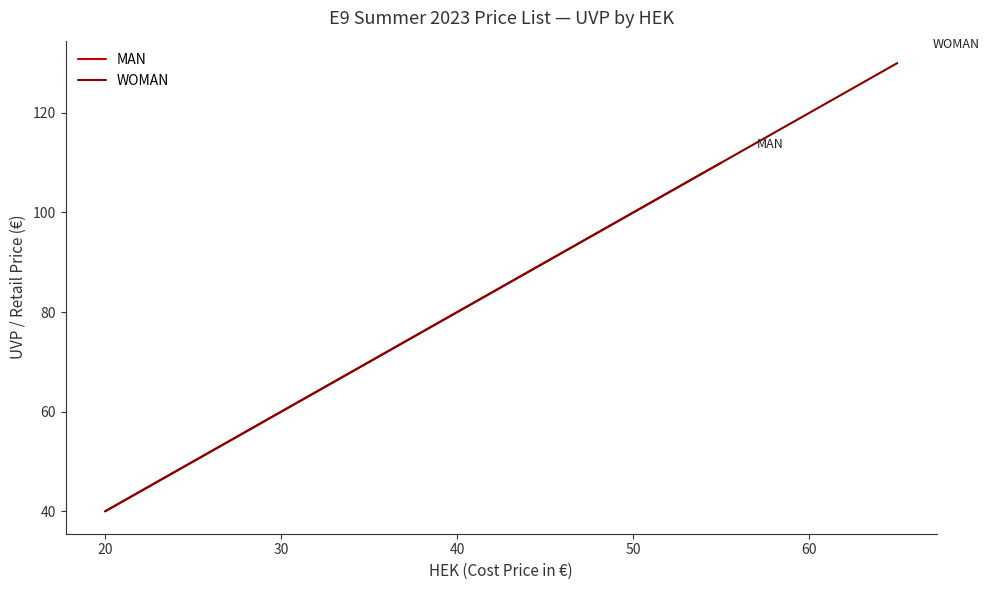

Rank the series by their average value, from lowest to highest.

MAN, WOMAN